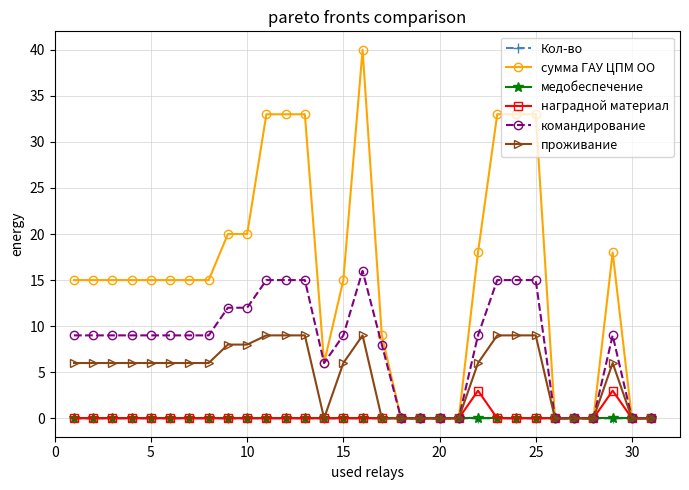

How many data points does each series have?

31